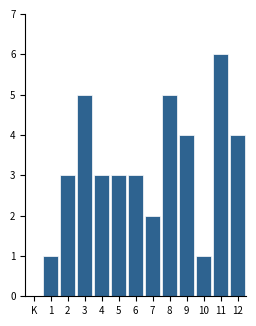

Reading left to right, transcribe all the data shown in this chart.

1=1	2=3	3=5	4=3	5=3	6=3	7=2	8=5	9=4	10=1	11=6	12=4